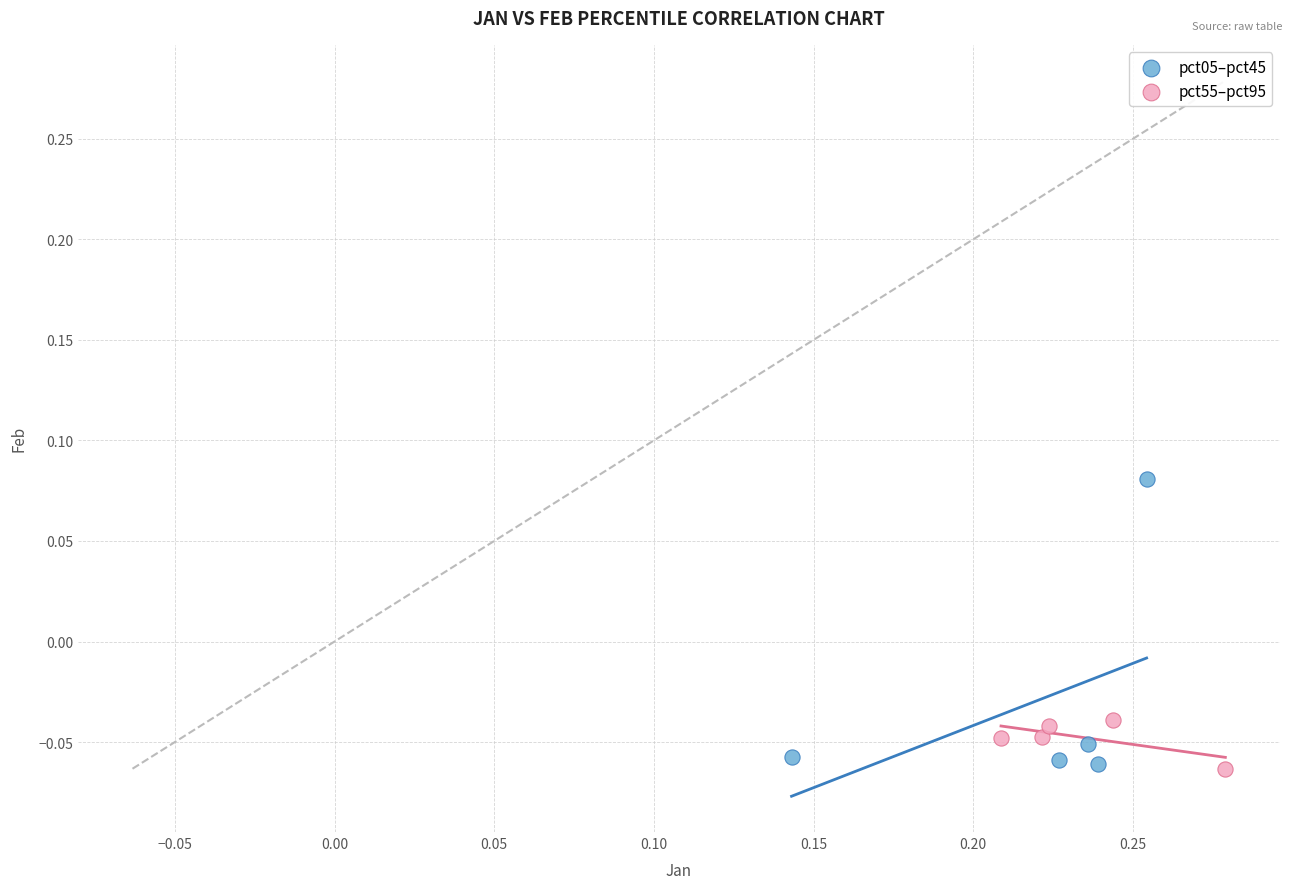

Which series contains the highest Y value?

pct05–pct45